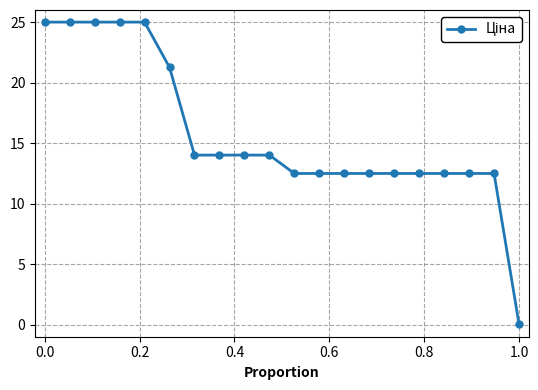

What is the difference between the second highest and minimum values?

25.0